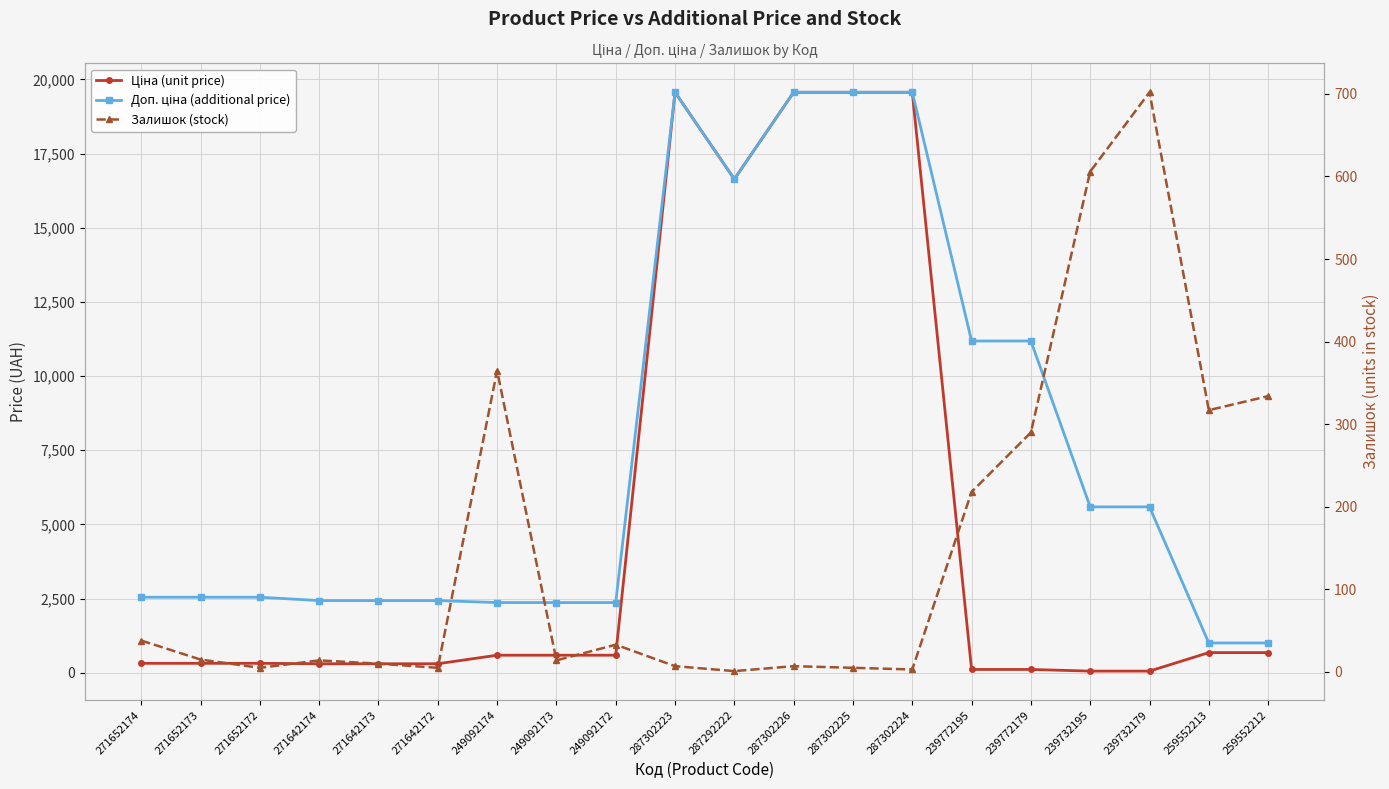

True or false: Залишок (stock) has more than 2 points higher than both neighbors.

True